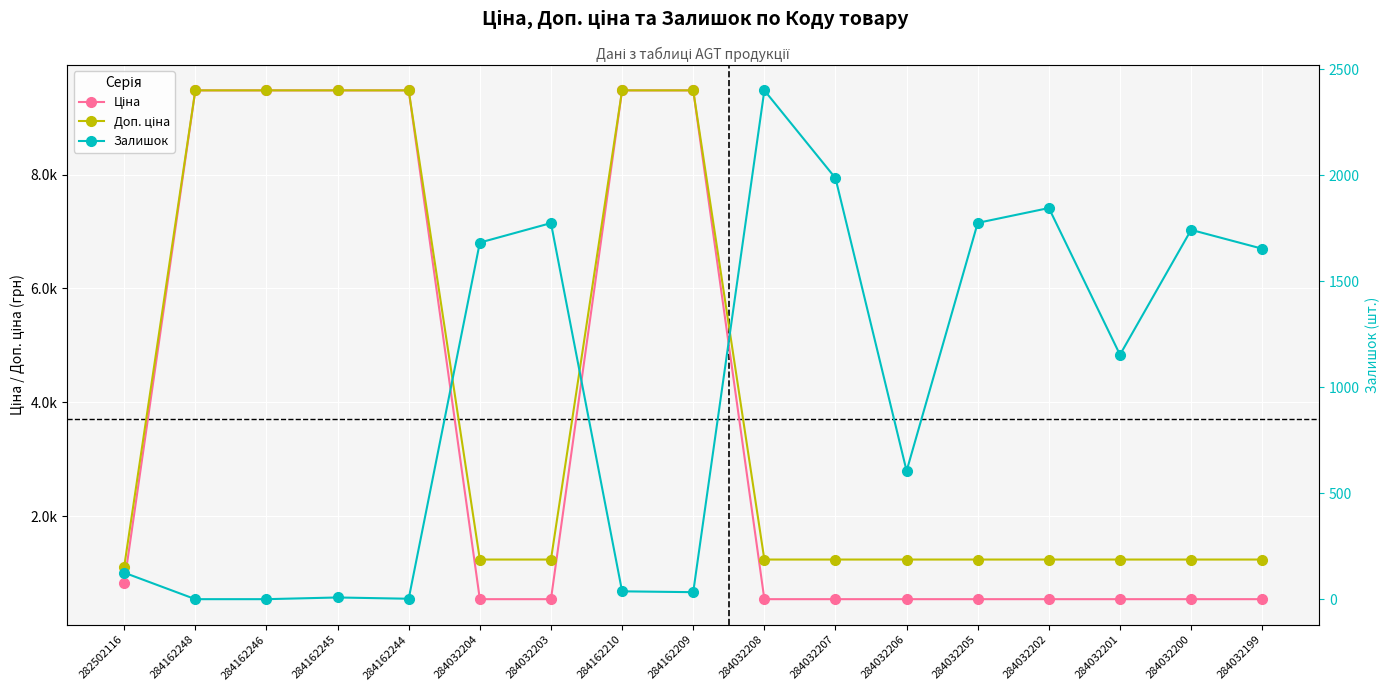

What is the total value across all series at 284162248?

18960.1